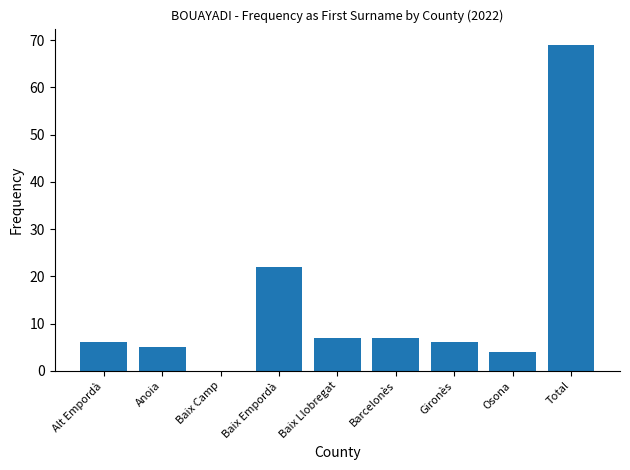

True or false: the data shows 12 at Barcelonès.

False